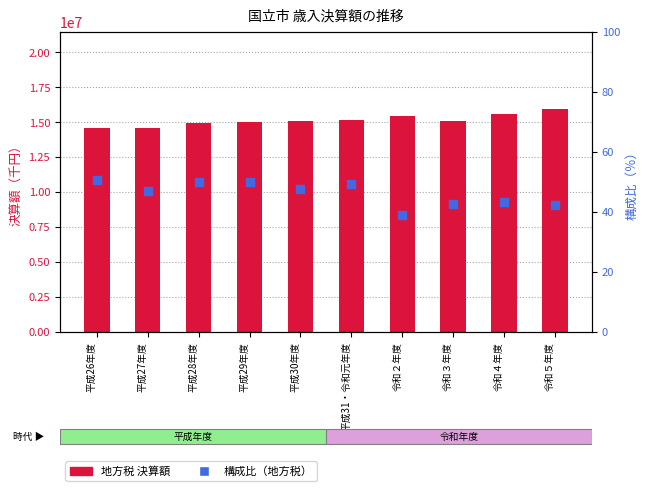

Which series reaches the maximum Y coordinate?

地方税 決算額